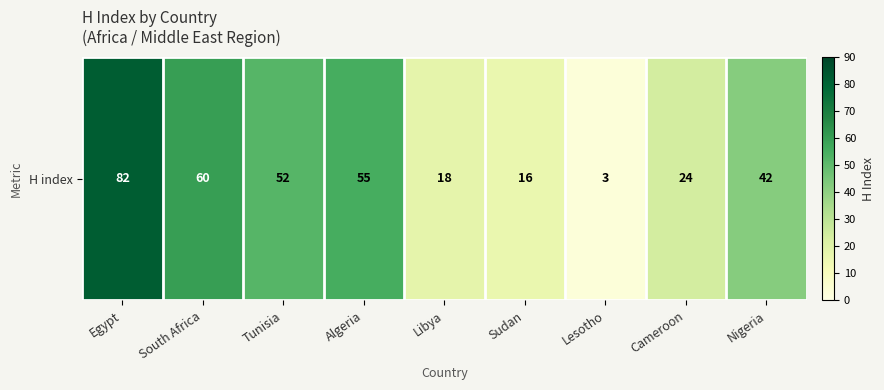

Which label corresponds to the largest value in the chart?

Egypt